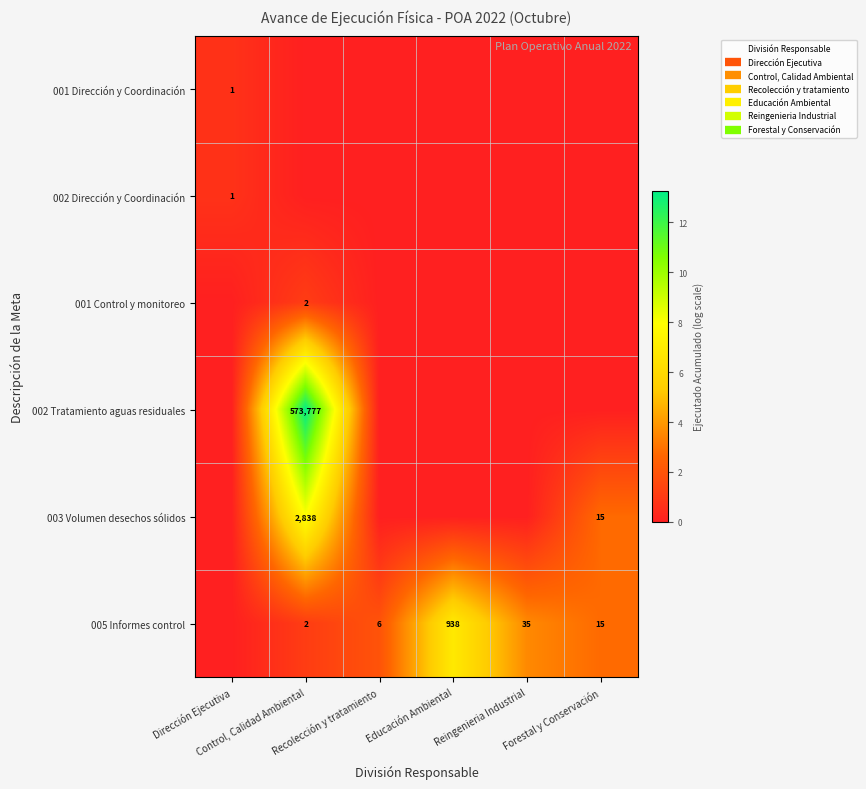

List the labels in order of 002 Tratamiento aguas residuales value, largest first.

Control, Calidad Ambiental, Dirección Ejecutiva, Recolección y tratamiento, Educación Ambiental, Reingenieria Industrial, Forestal y Conservación